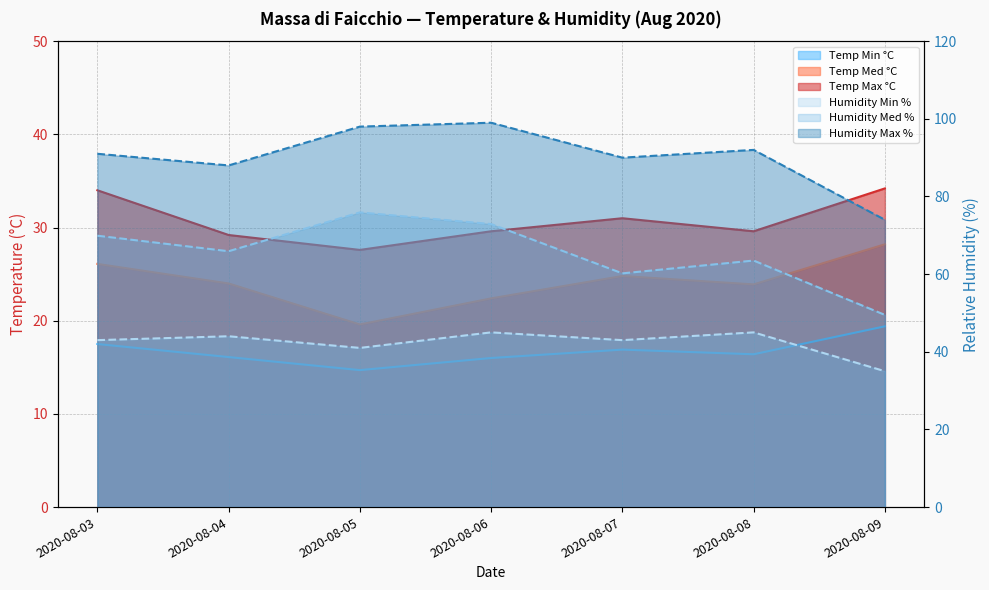

What is the average value of the Humidity Max % series?

90.3